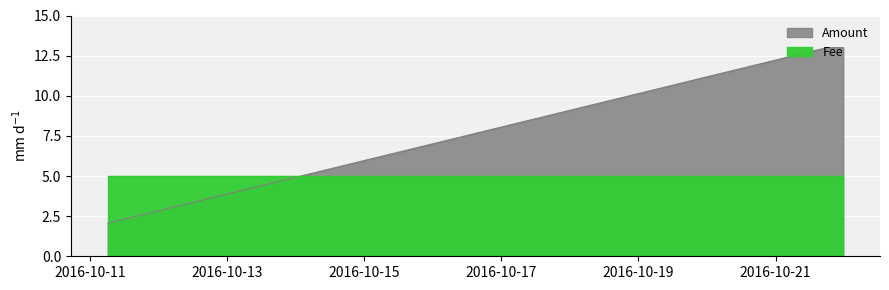

Which label corresponds to the smallest value in the chart?

2016-10-11 06:19:10